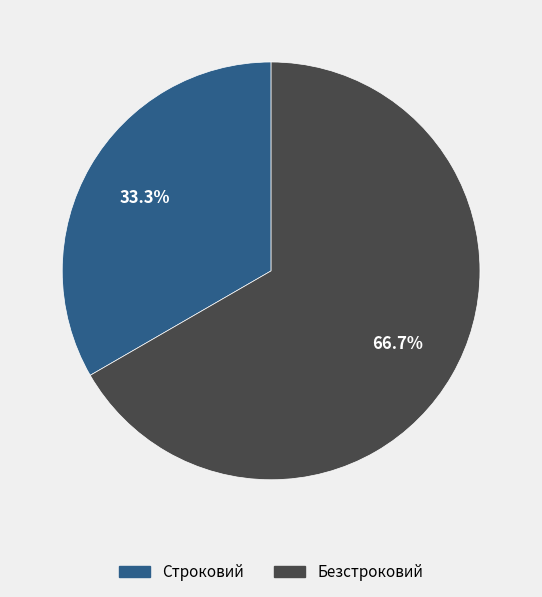

Which has a higher value, Безстроковий or Строковий?

Безстроковий